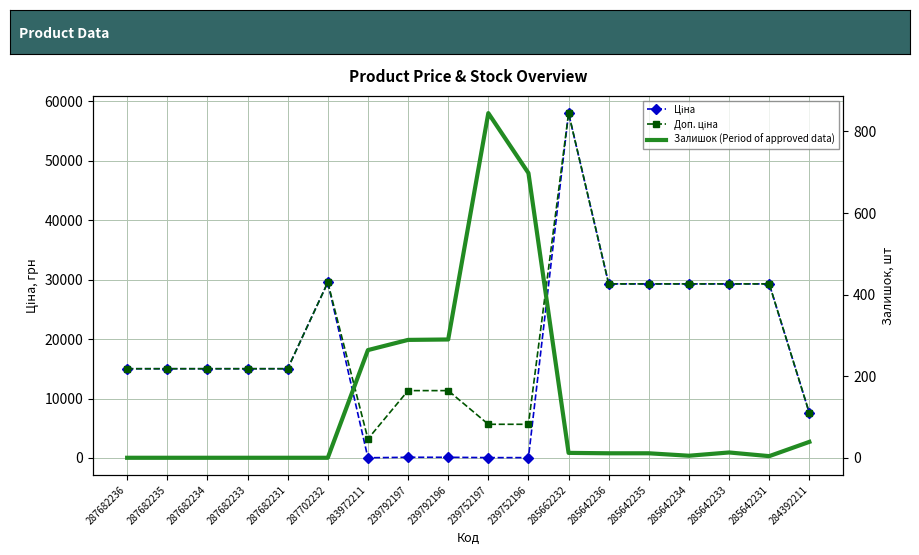

List the labels in order of Доп. ціна value, largest first.

285662232, 287702232, 285642236, 285642235, 285642234, 285642233, 285642231, 287682236, 287682235, 287682234, 287682233, 287682231, 239792197, 239792196, 284392211, 239752197, 239752196, 283972211